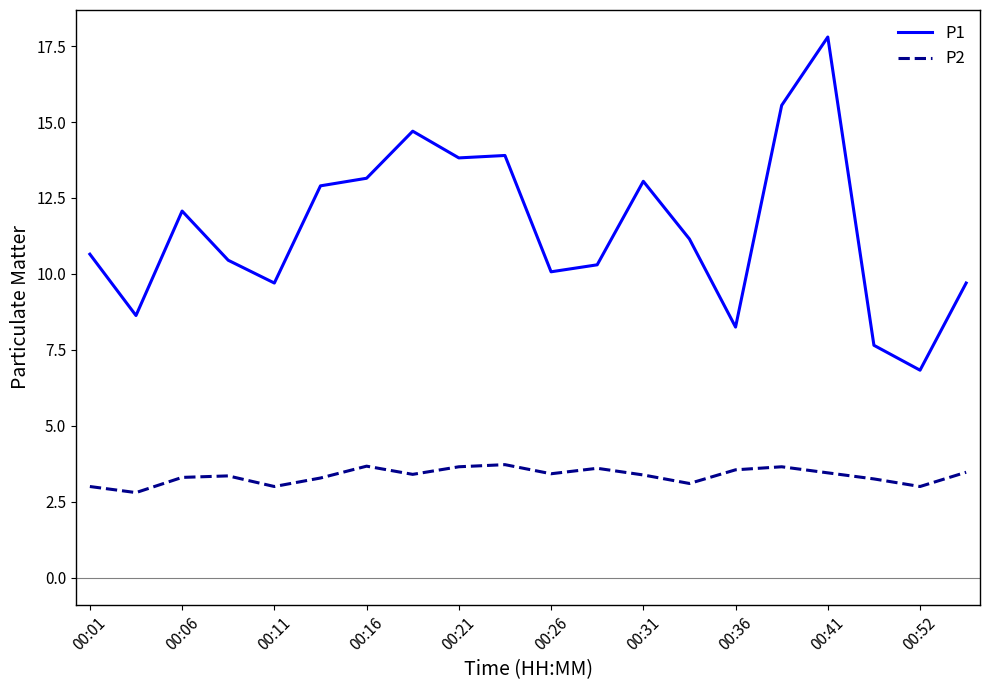

What is the greatest value displayed?

17.8